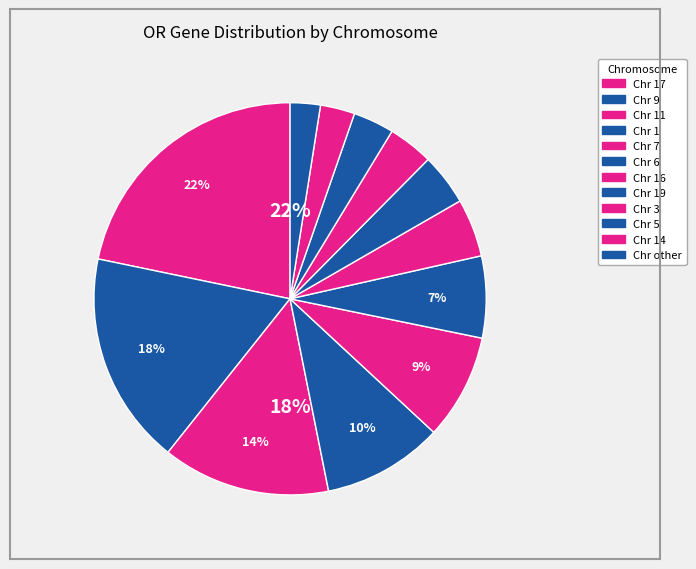

Is it true that 1 is 19% of the pie?

False